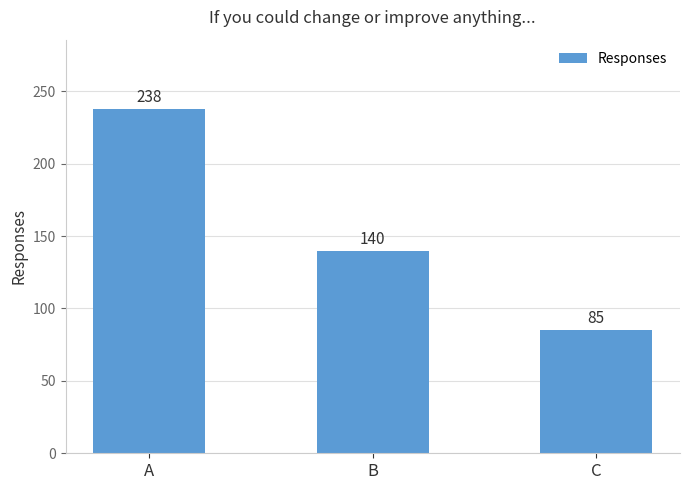

What is the difference between the values at C and A?

153